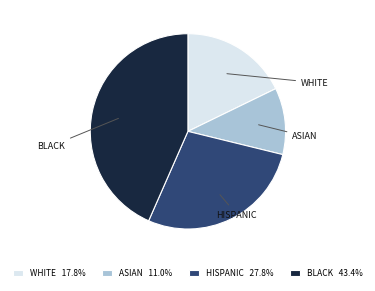

Rank the categories by value from highest to lowest.

BLACK, HISPANIC, WHITE, ASIAN